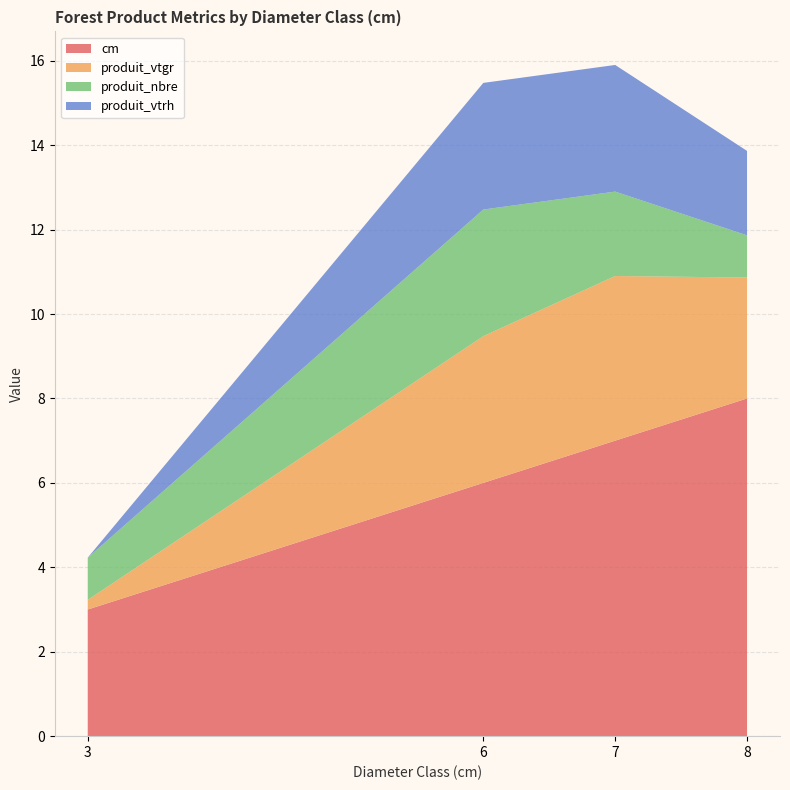

Reading right to left, extract all data points from this chart.

cm: 8.0	7.0	6.0	3.0
produit_vtgr: 2.9	3.9	3.5	0.2
produit_nbre: 1.0	2.0	3.0	1.0
produit_vtrh: 2.0	3.0	3.0	0.0